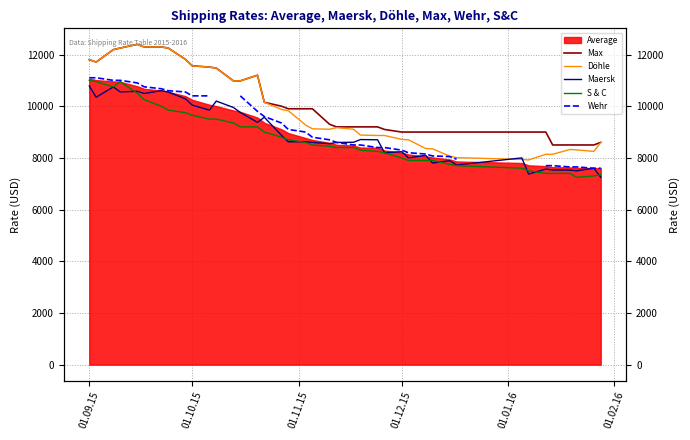

Which series has the largest range (max minus min)?

Döhle